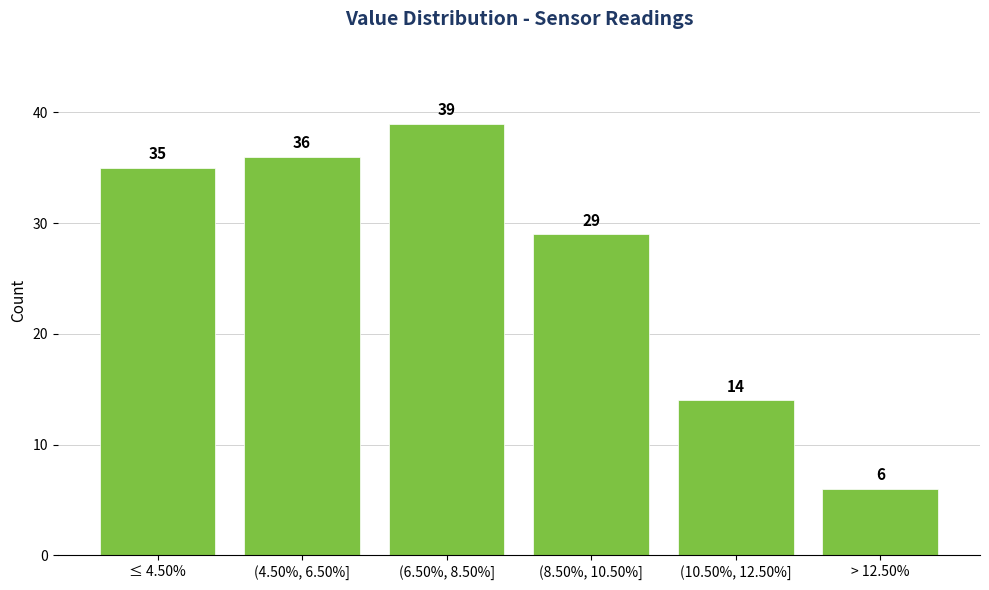

Reading right to left, transcribe all the data shown in this chart.

6	14	29	39	36	35